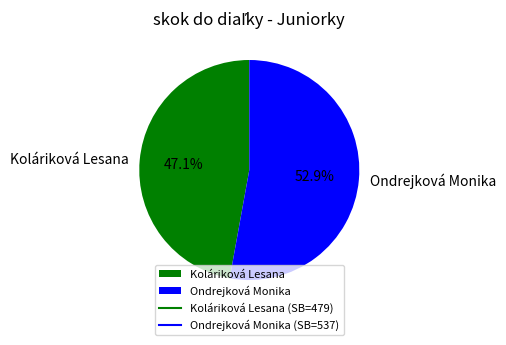

What percentage is the Ondrejková Monika slice, to the nearest percent?

53%